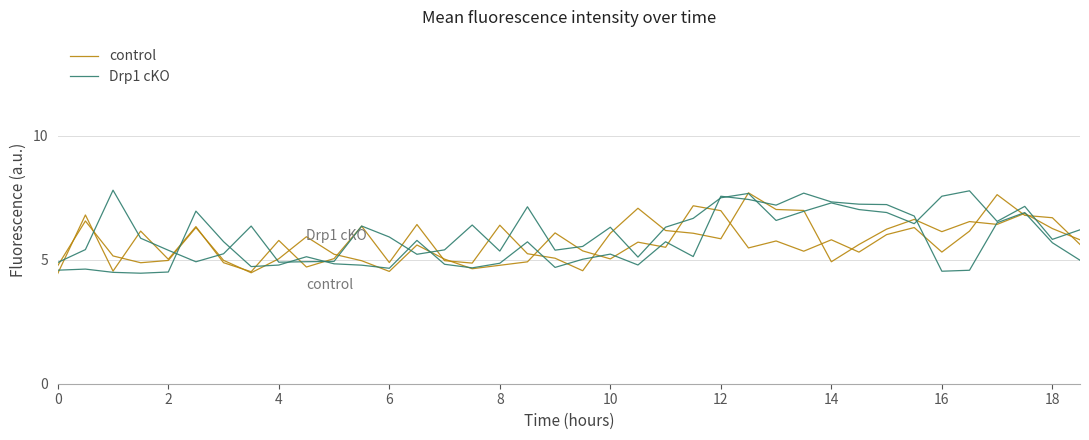

How many series are shown in this chart?

2